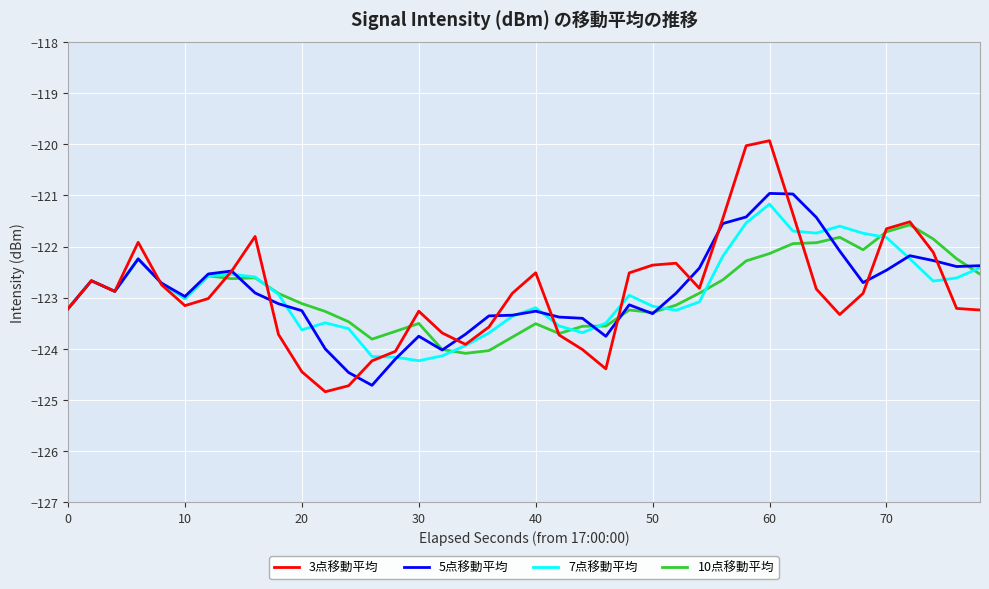

Which series has the largest range (max minus min)?

3点移動平均